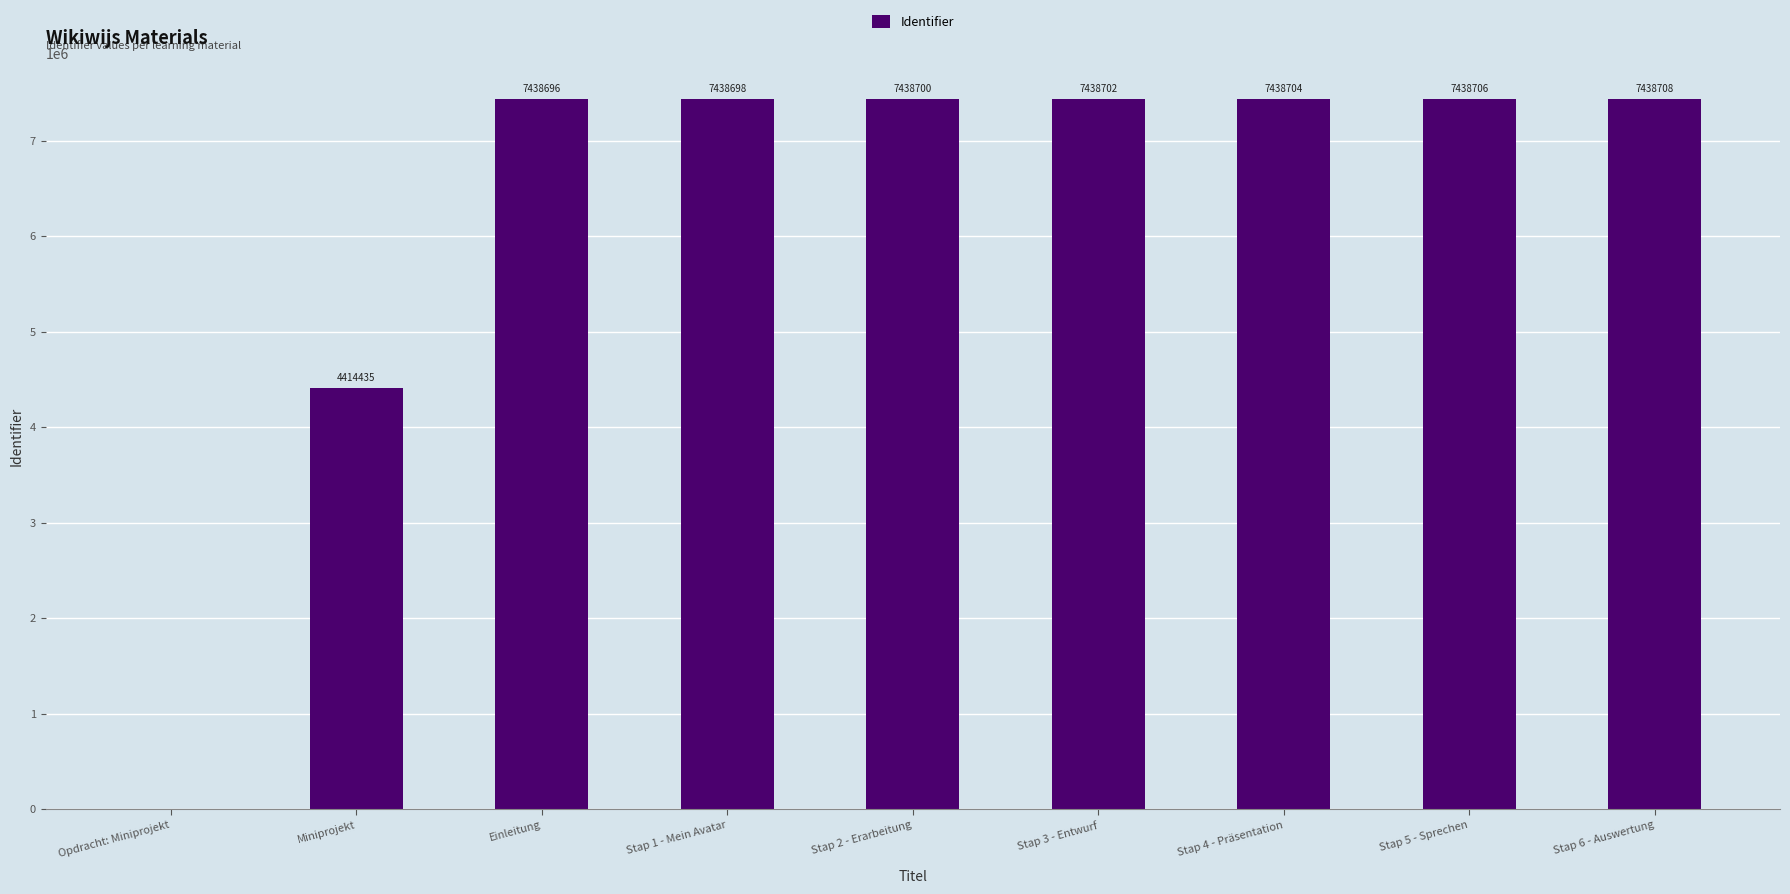

What is the approximate value at Stap 5 - Sprechen?

7438706